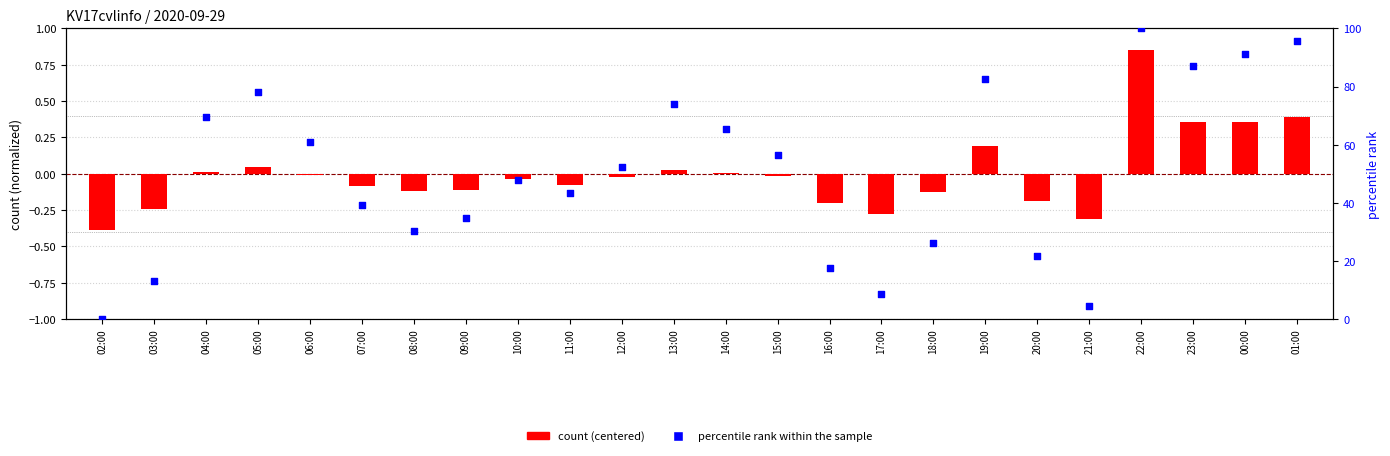

What are all the series names shown in the legend?

count (centered), percentile rank within the sample